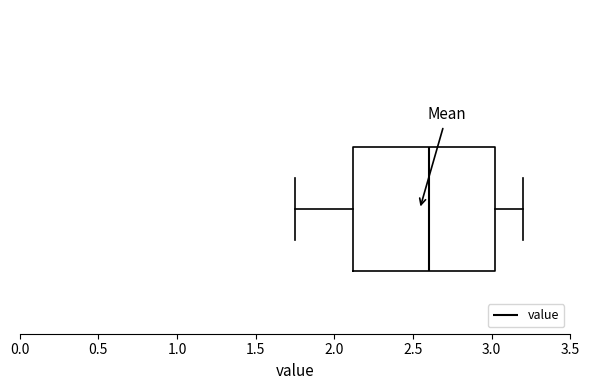

Transcribe this box plot: give where the median line is, the range the box spans, and where the two whiskers end, as read against the x-axis. The values are not printed on the chart, so give them approximately, as read against the axis.

median 2.60, box 2.10 to 3.00, whiskers 1.75 to 3.20